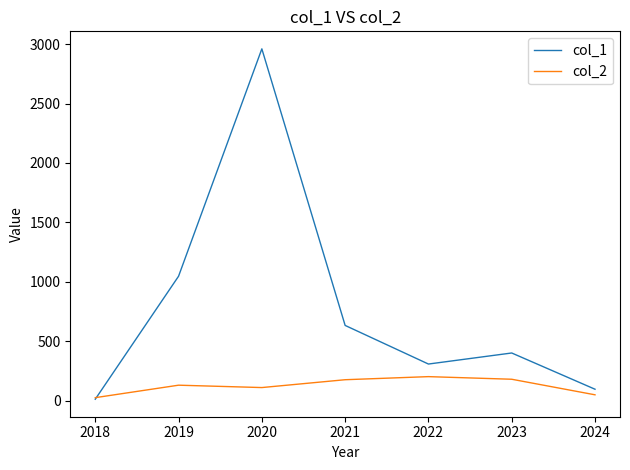

At which category is the sum across all series the highest?

2020